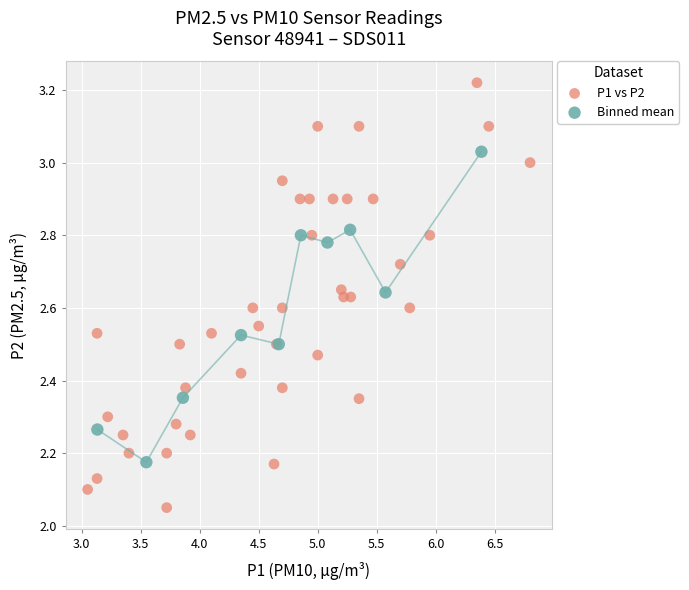

Which series has the largest Y range (max minus min)?

P1 vs P2